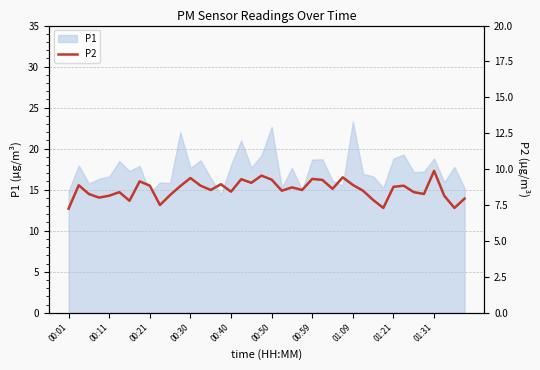

What is the lowest value of the P1 series?

14.4